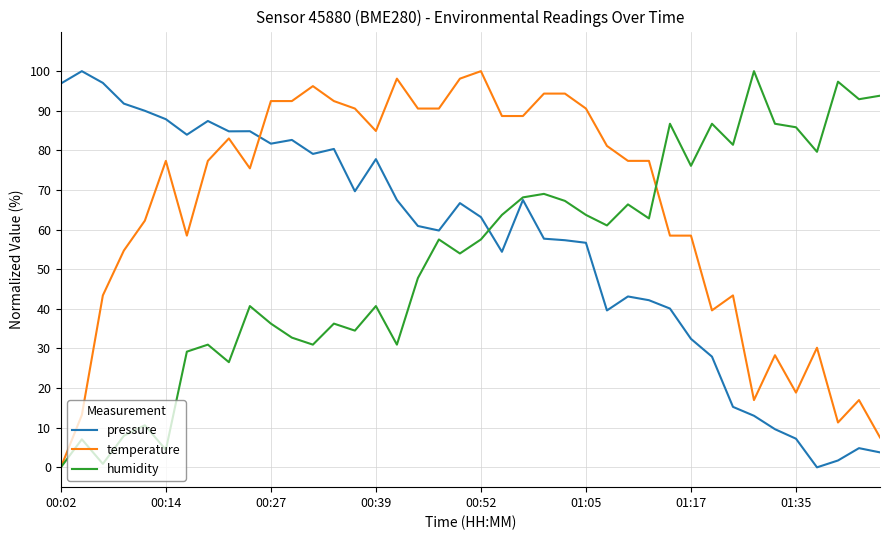

Which series has the largest total across all categories?

temperature